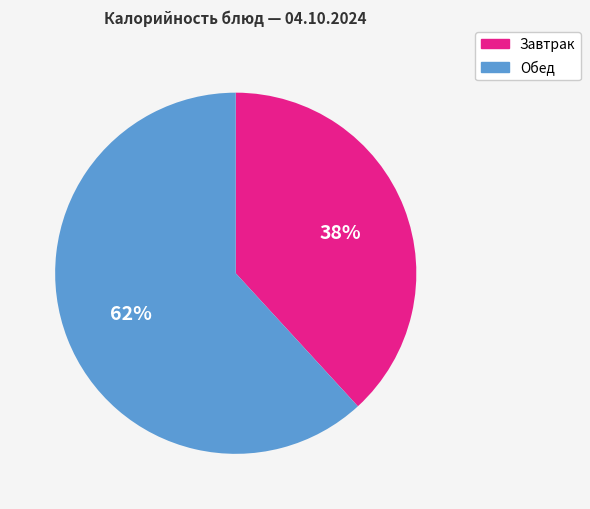

How many segments does this pie chart have?

2